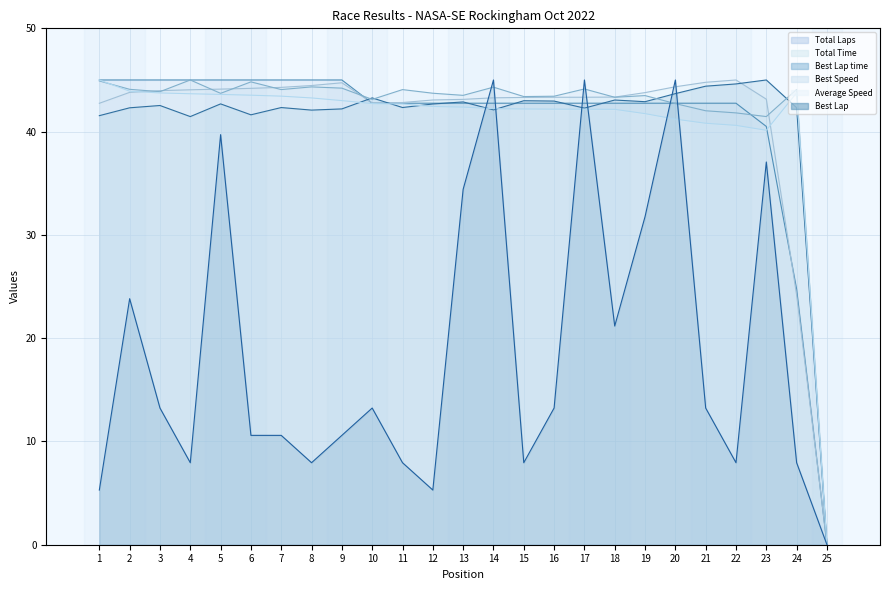

What are all the series names shown in the legend?

Total Laps line, Total Time line, Best Lap time line, Best Speed line, Average Speed line, Best Lap line